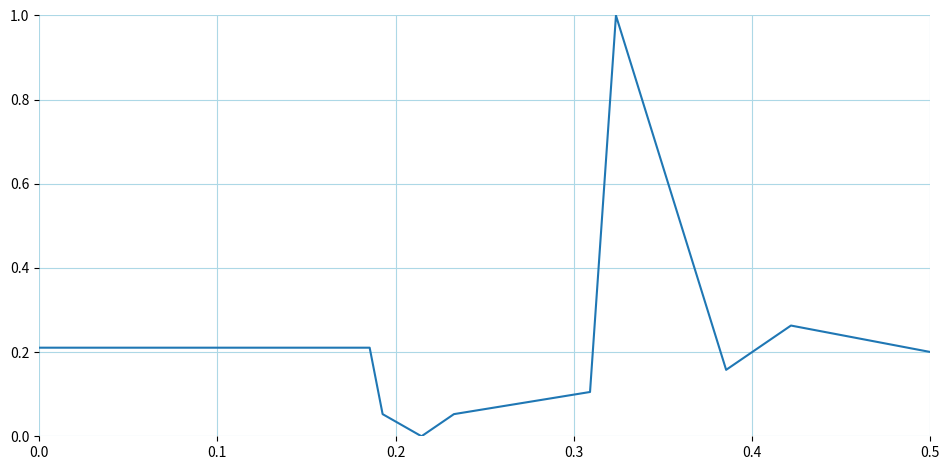

What is the difference between the maximum and minimum values?

1.0